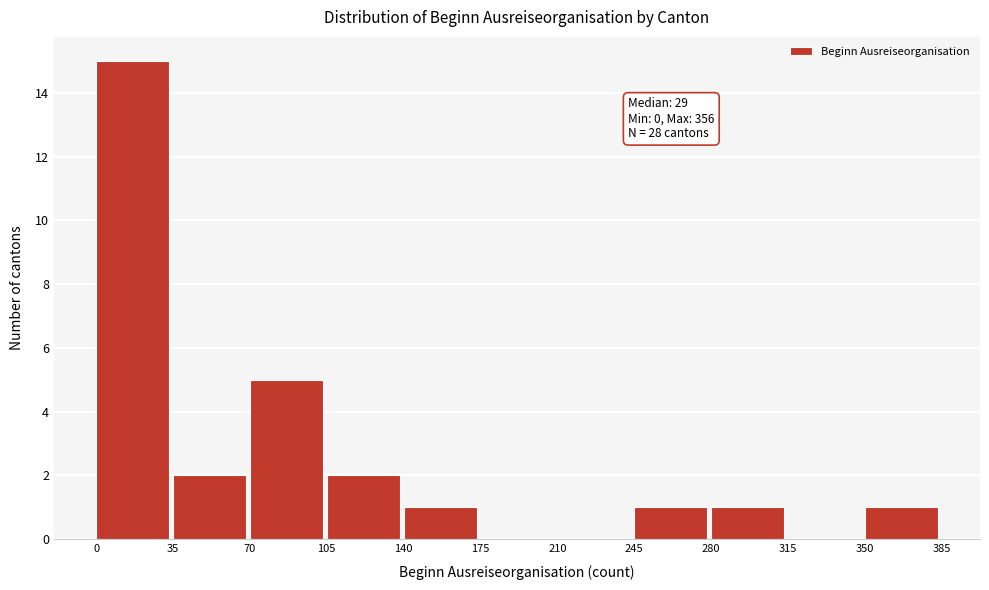

Which range on the x-axis has the tallest bar?

0 to 35